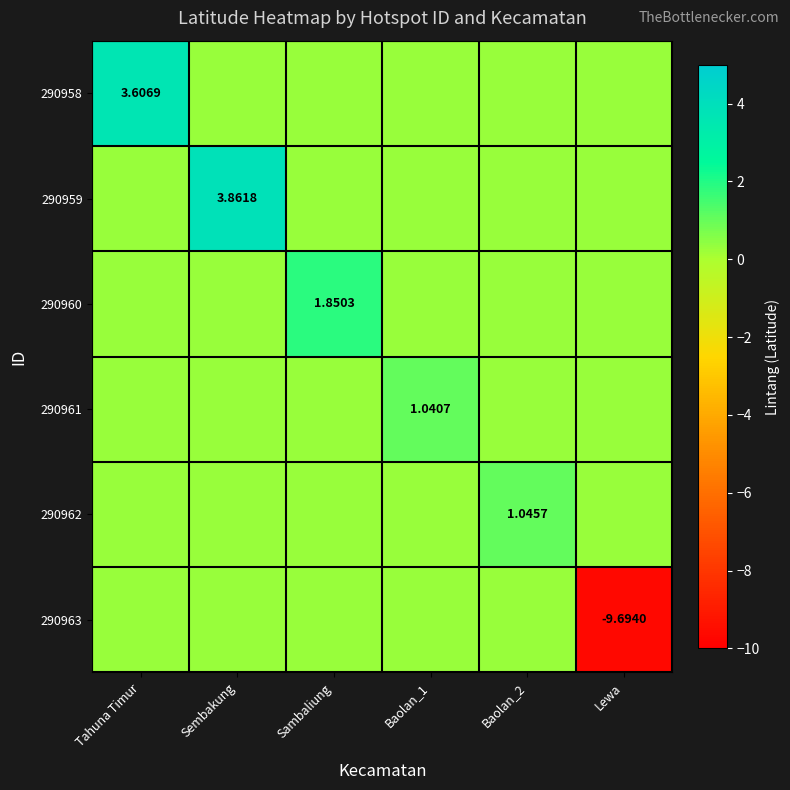

Which label corresponds to the largest value in the chart?

Sembakung